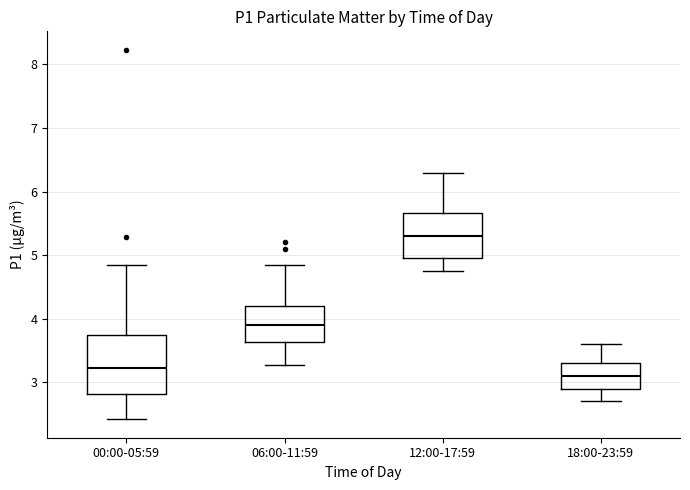

Reading left to right, transcribe this box plot: for each box, give where its median line is, the range the box spans, and where its two whiskers end, as read against the y-axis. The values are not printed on the chart, so give them approximately, as read against the axis.

00:00-05:59: median 3.2, box 2.8 to 3.7, whiskers 2.4 to 4.9
06:00-11:59: median 3.9, box 3.6 to 4.2, whiskers 3.3 to 4.9
12:00-17:59: median 5.3, box 5.0 to 5.7, whiskers 4.8 to 6.3
18:00-23:59: median 3.1, box 2.9 to 3.3, whiskers 2.7 to 3.6